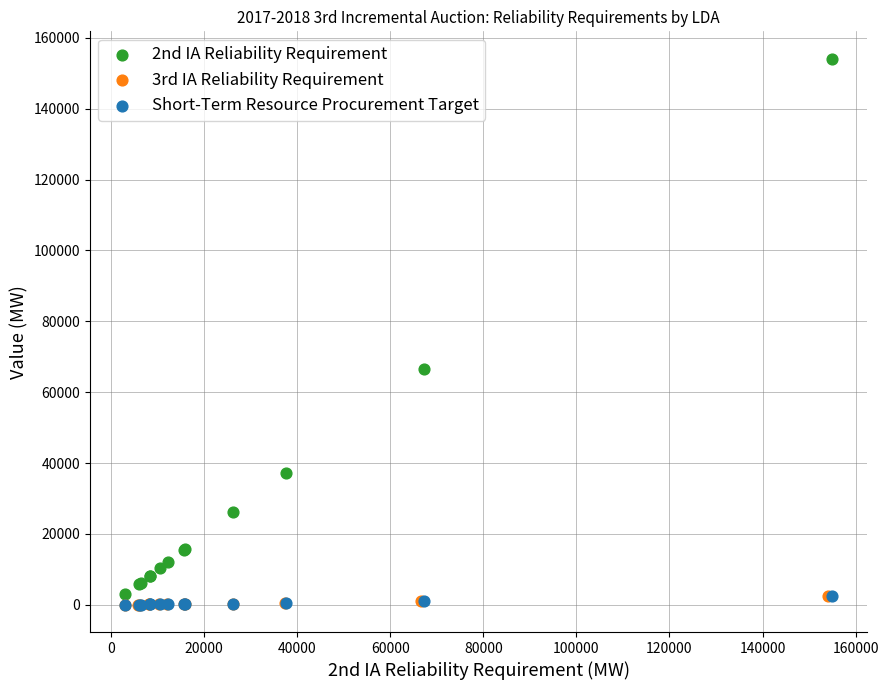

Which series contains the highest Y value?

2nd IA Reliability Requirement